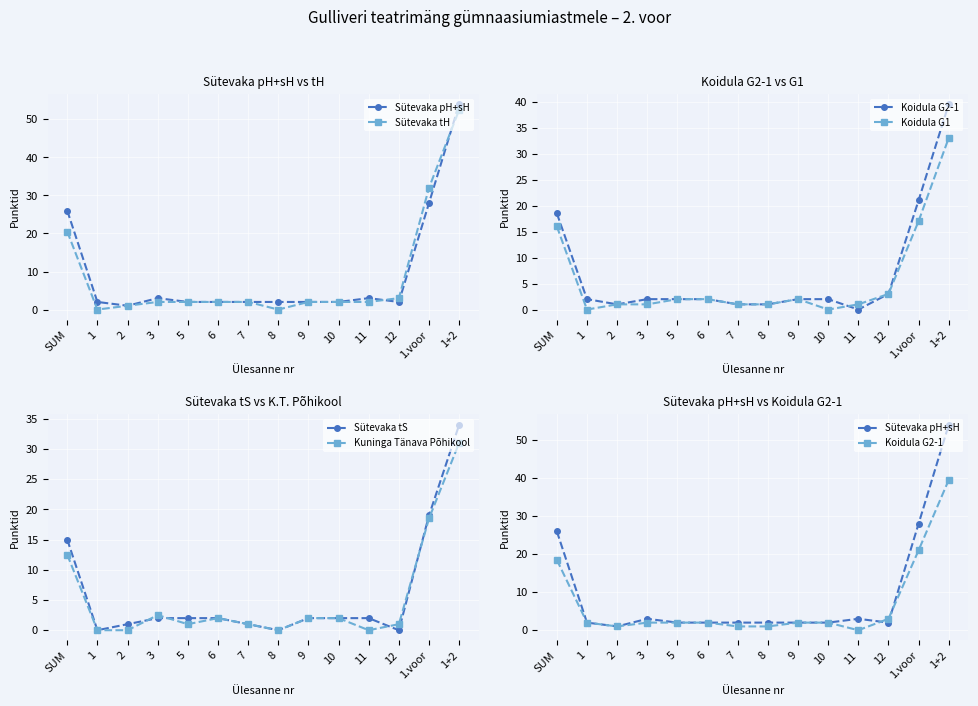

Is it true that Sütevaka pH+sH equals 4.1 at 3?

False